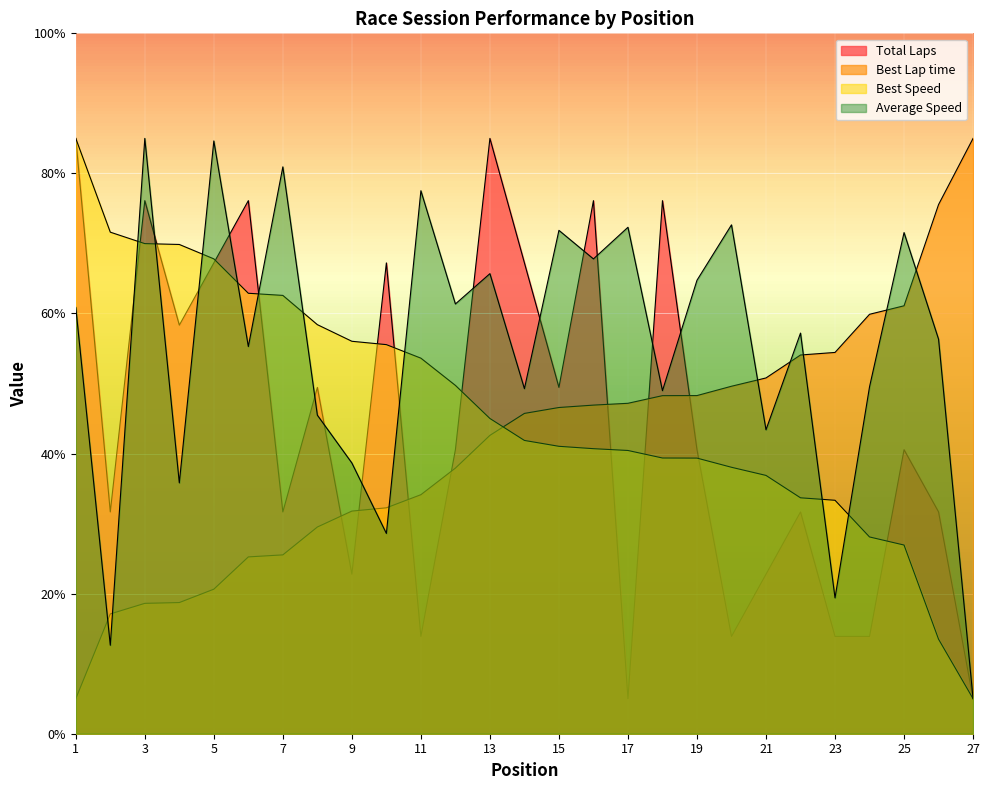

What is the difference between the maximum and minimum values in the Total Laps series?

80.0